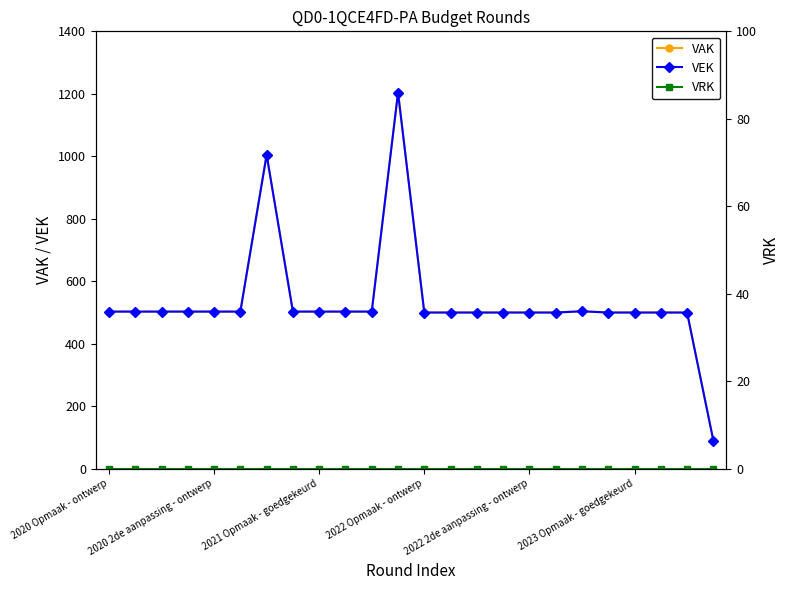

True or false: VAK and VRK cross at least once.

False